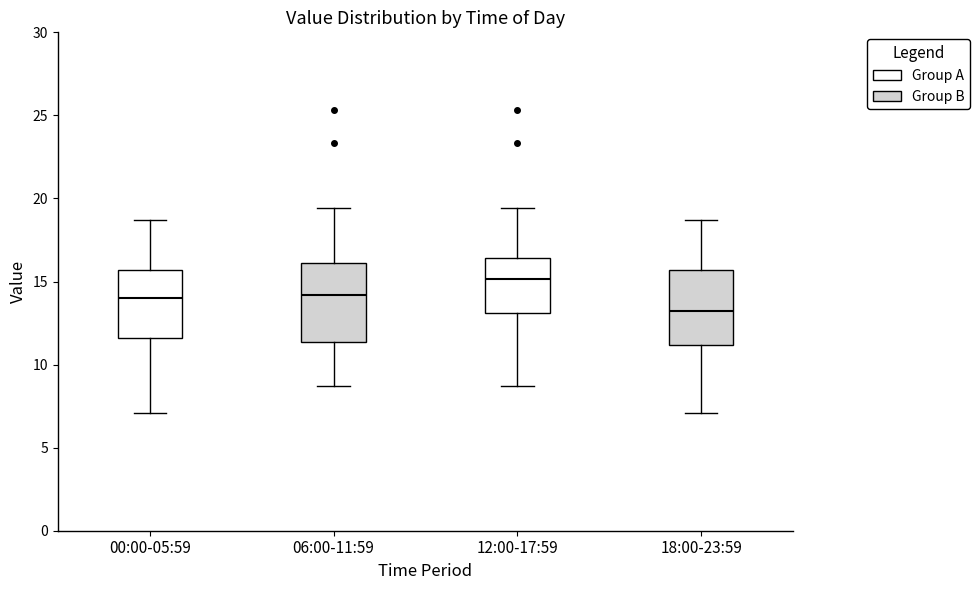

Which box's median line is the lowest?

18:00-23:59